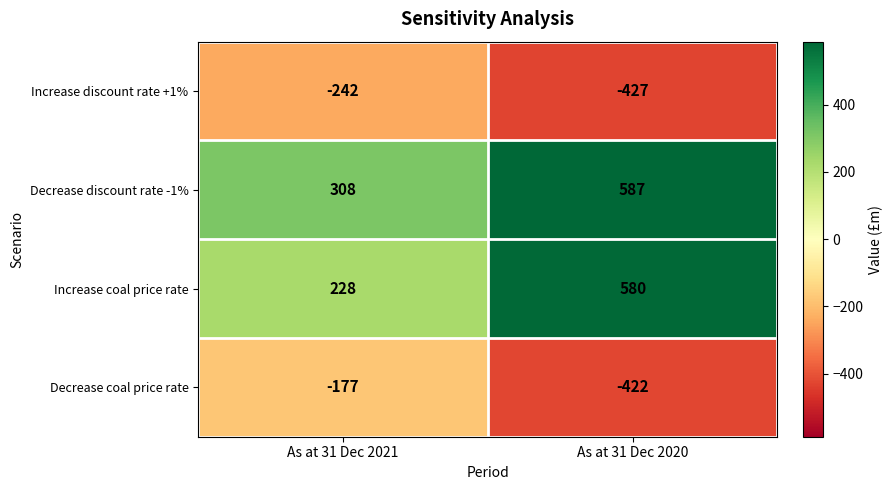

At As at 31 Dec 2021, list the series in order from largest to smallest.

Decrease discount rate -1%, Increase coal price rate, Decrease coal price rate, Increase discount rate +1%